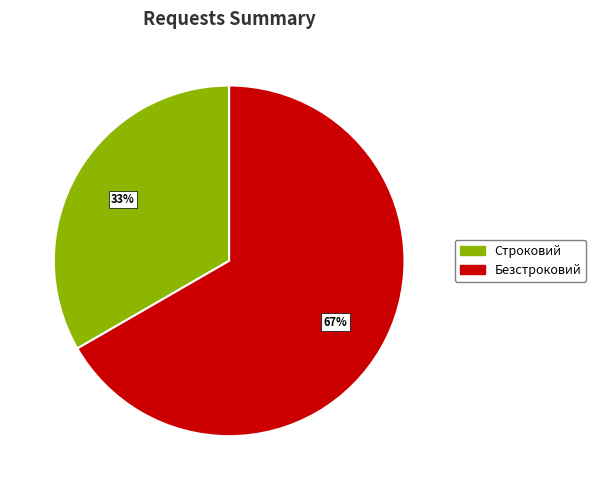

How many slices are in this pie chart?

2